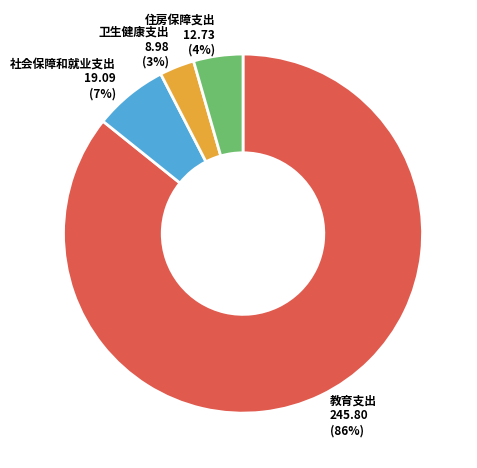

Is there a majority slice in this chart?

Yes